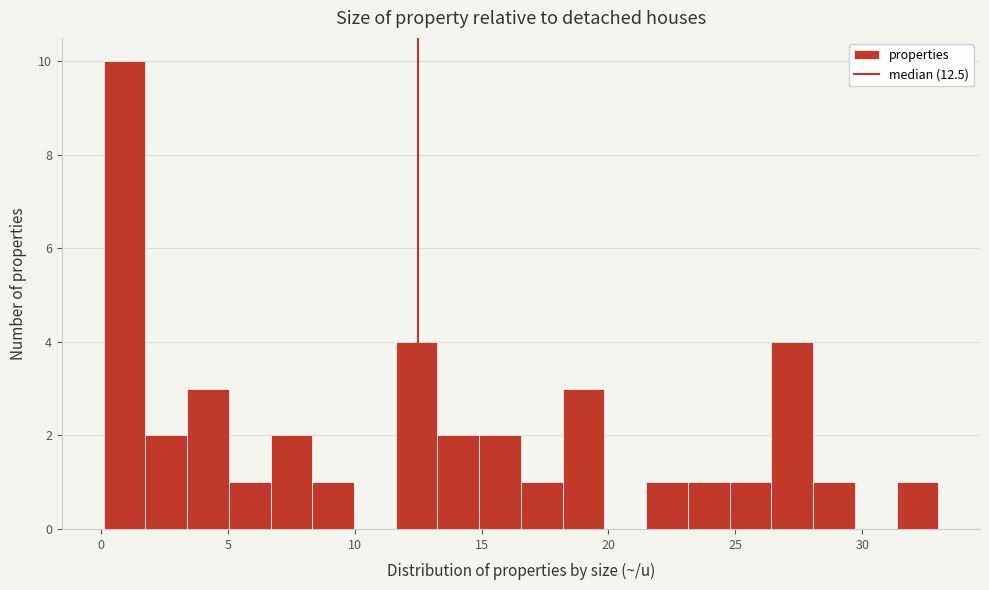

Read against the x-axis, roughly where is the centre of the tallest bar?

1.0